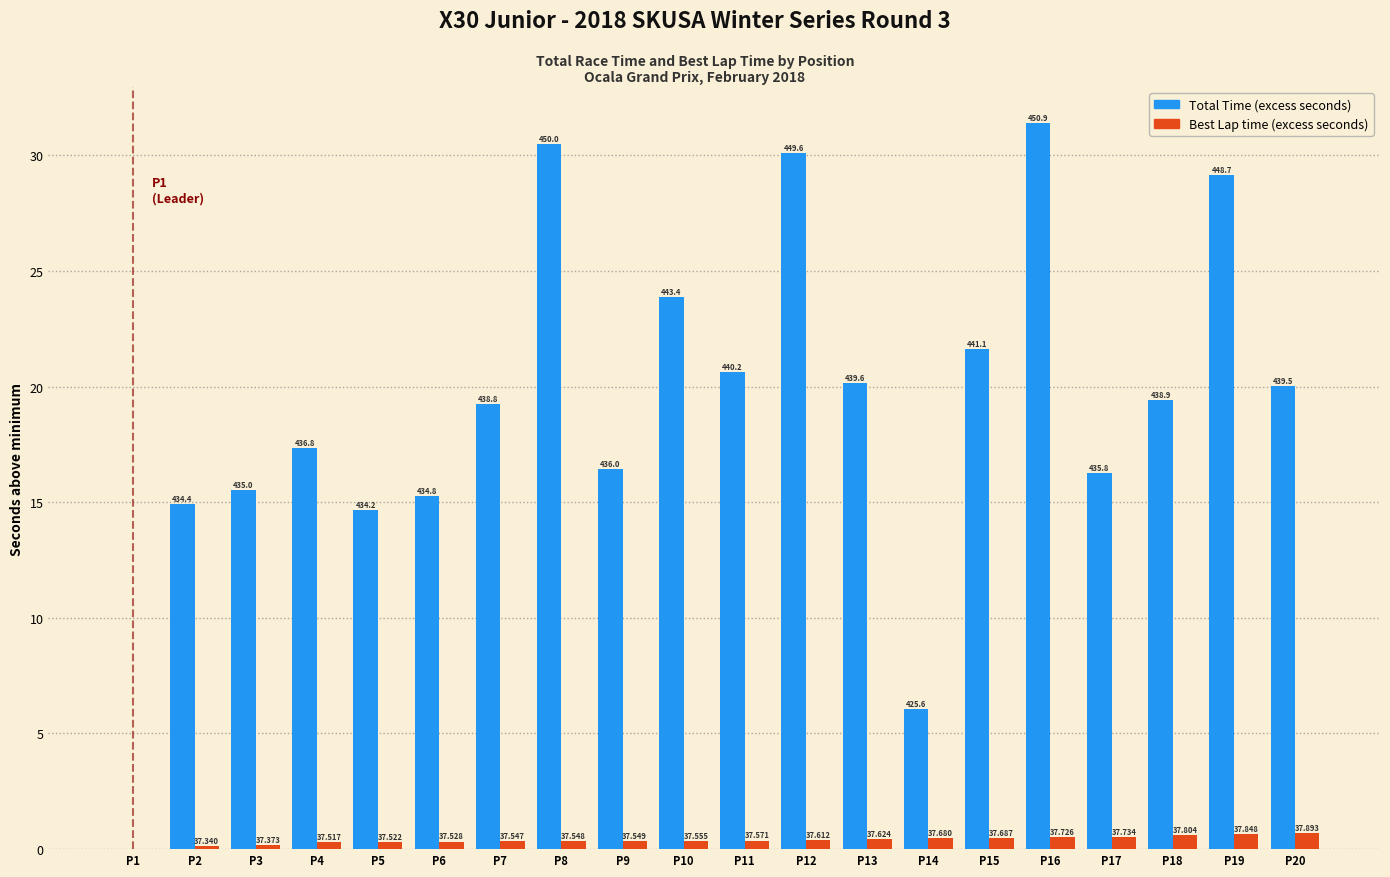

How many groups of bars are there?

20